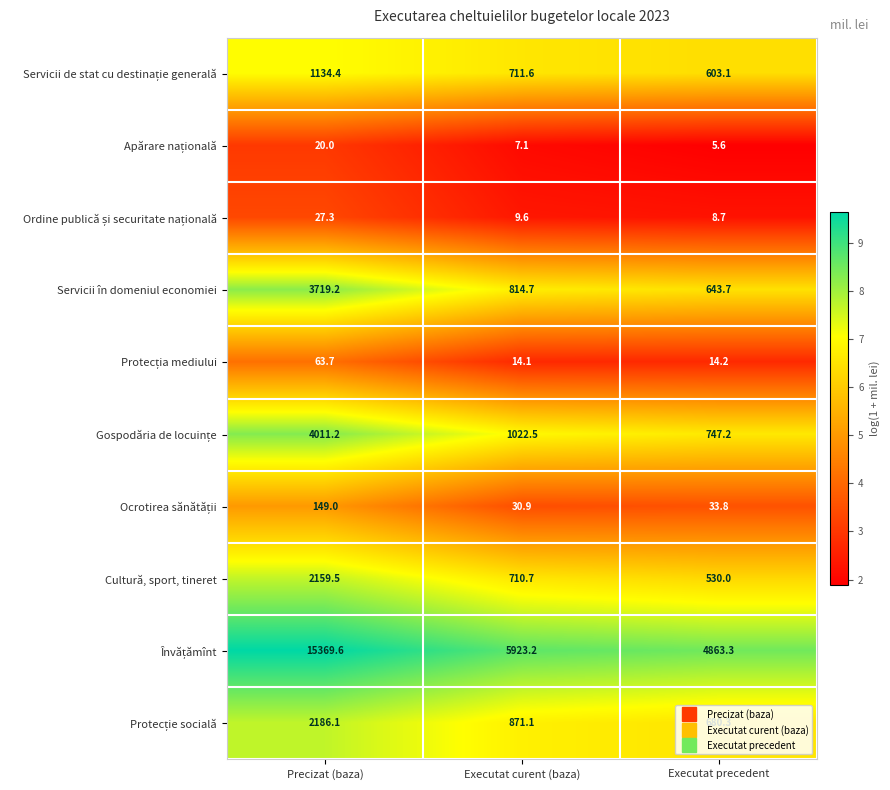

What is the greatest value displayed?

15369.6